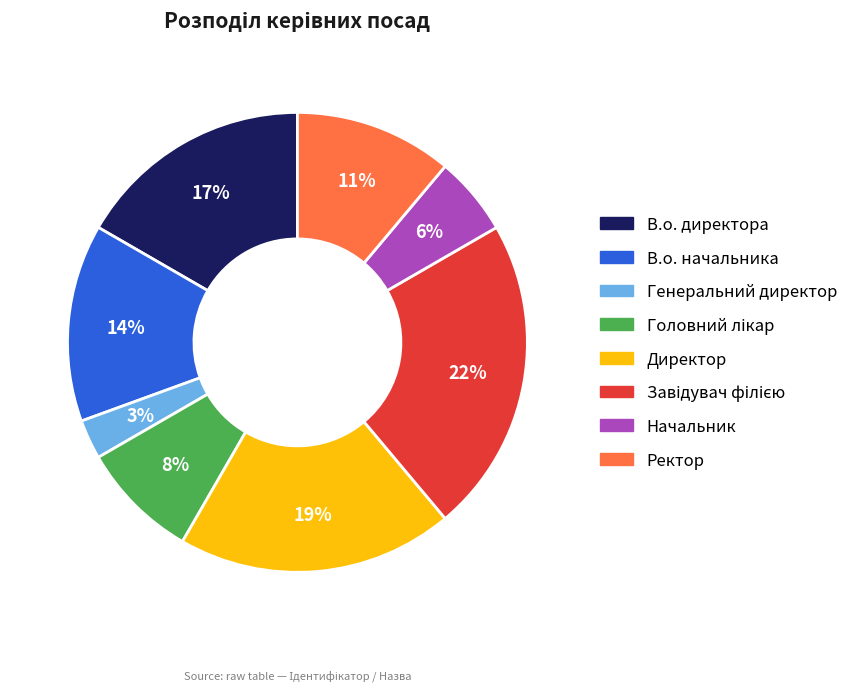

The Ректор slice represents 1% of the pie. True or false?

False